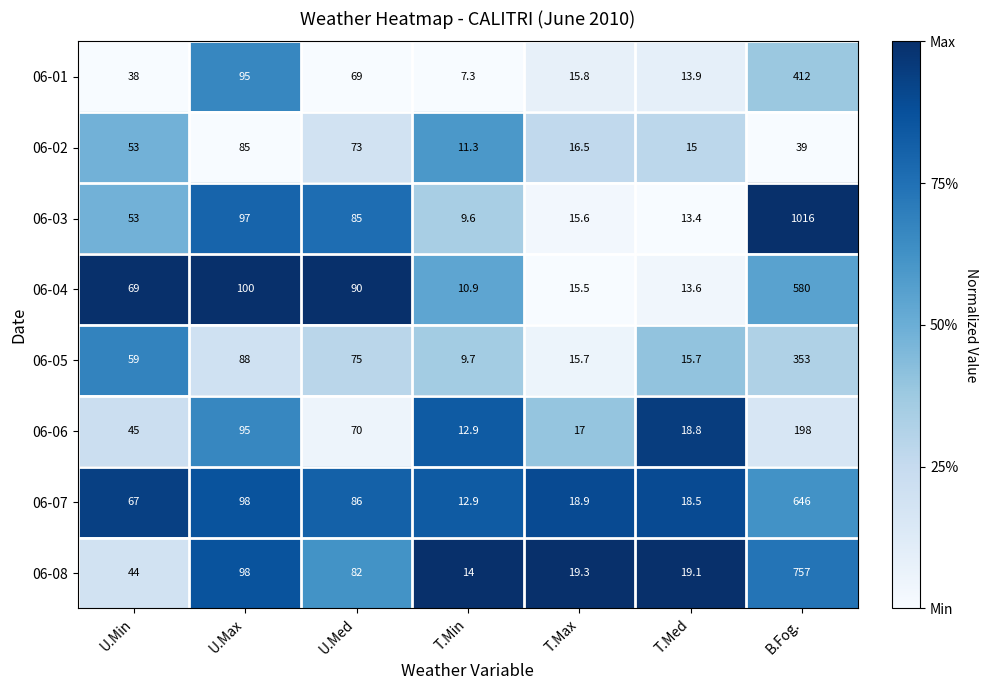

Rank the series by their maximum value, from lowest to highest.

06-02, 06-06, 06-05, 06-01, 06-04, 06-07, 06-08, 06-03